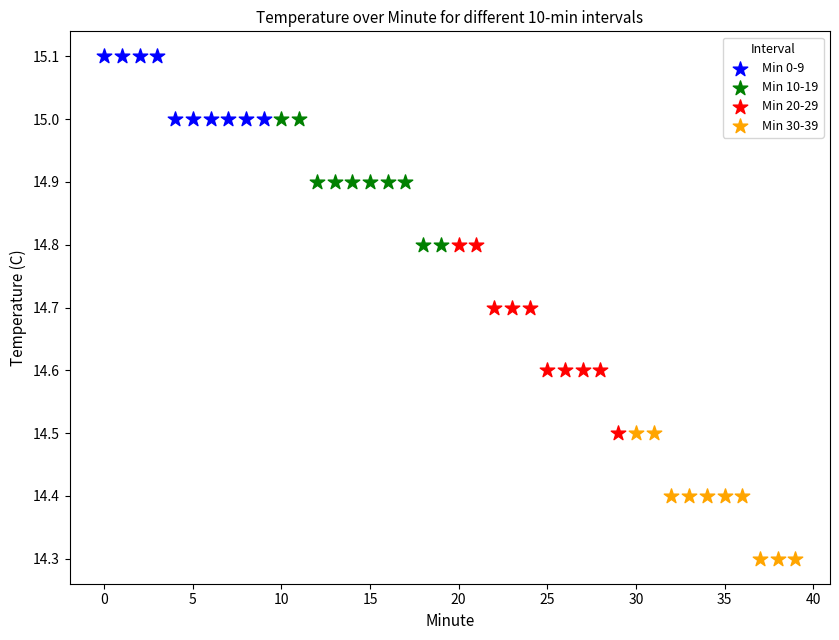

Which series contains the highest Y value?

Min 0-9